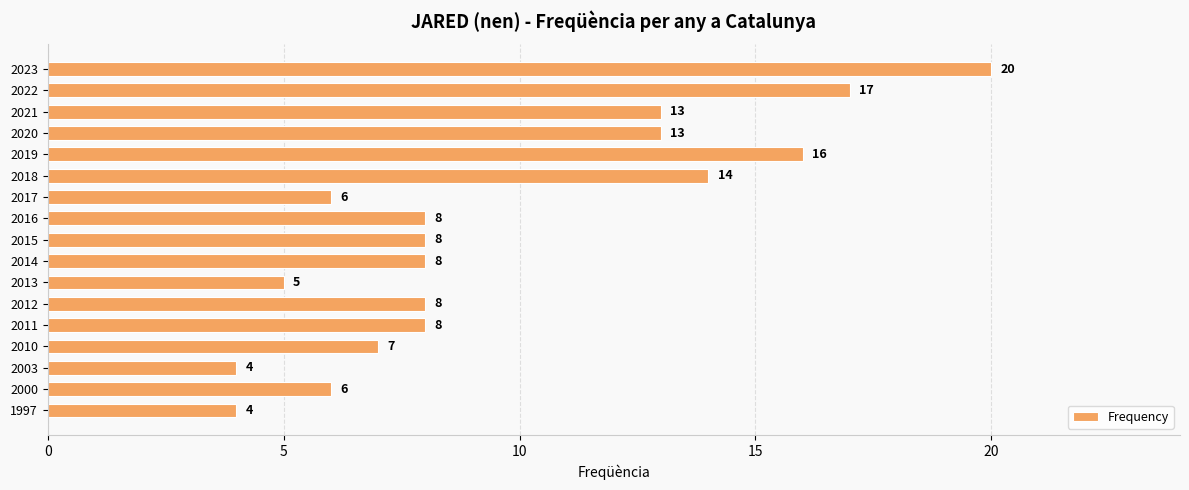

What is the value of the 13th bar from the top?

8